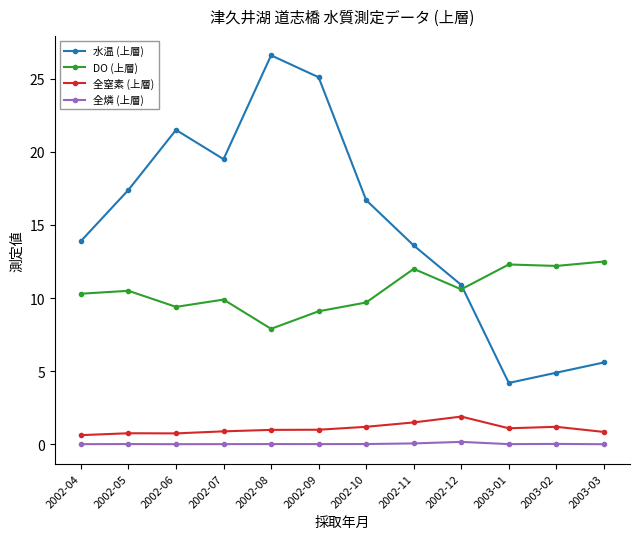

True or false: DO (上層) and 全窒素 (上層) intersect in this chart.

False